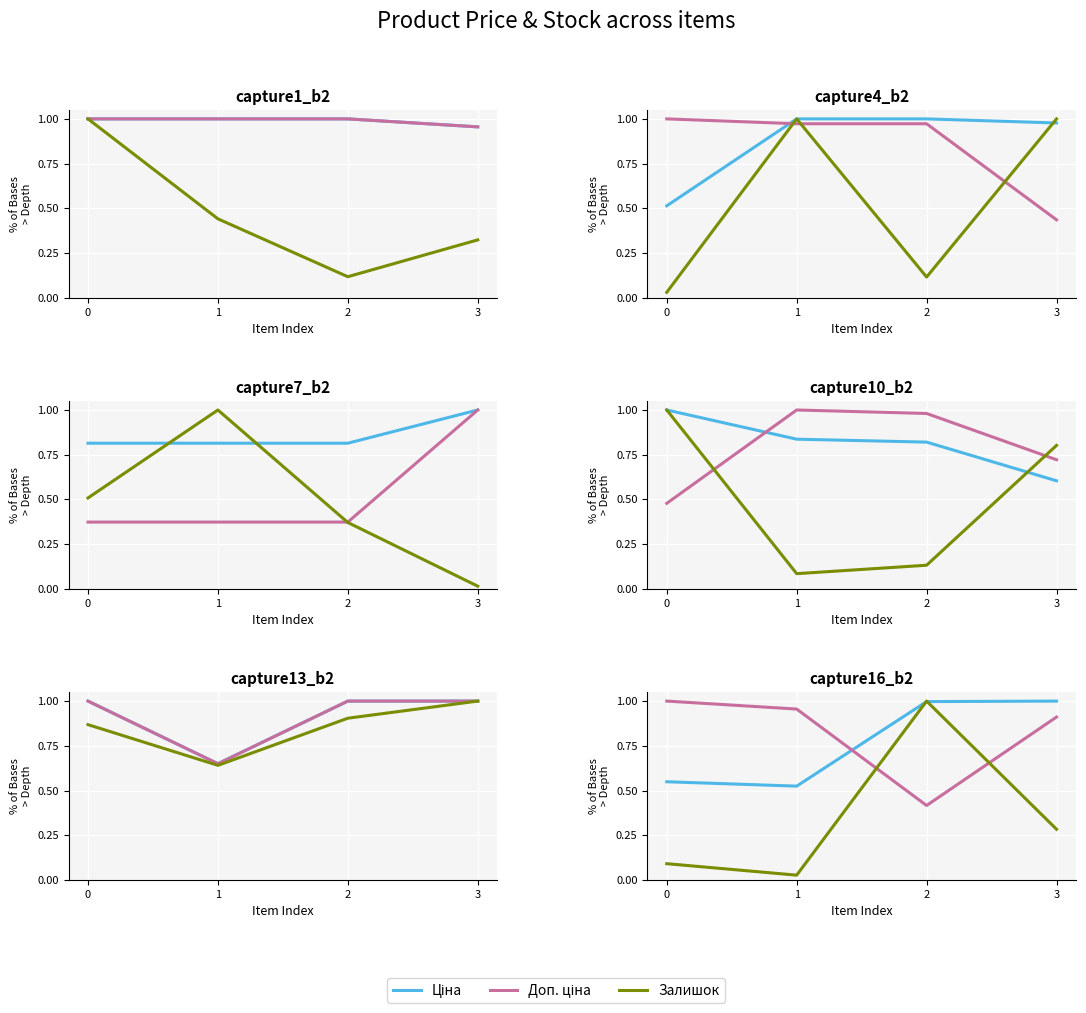

The value of Залишок at 0 is 0.1. True or false?

True